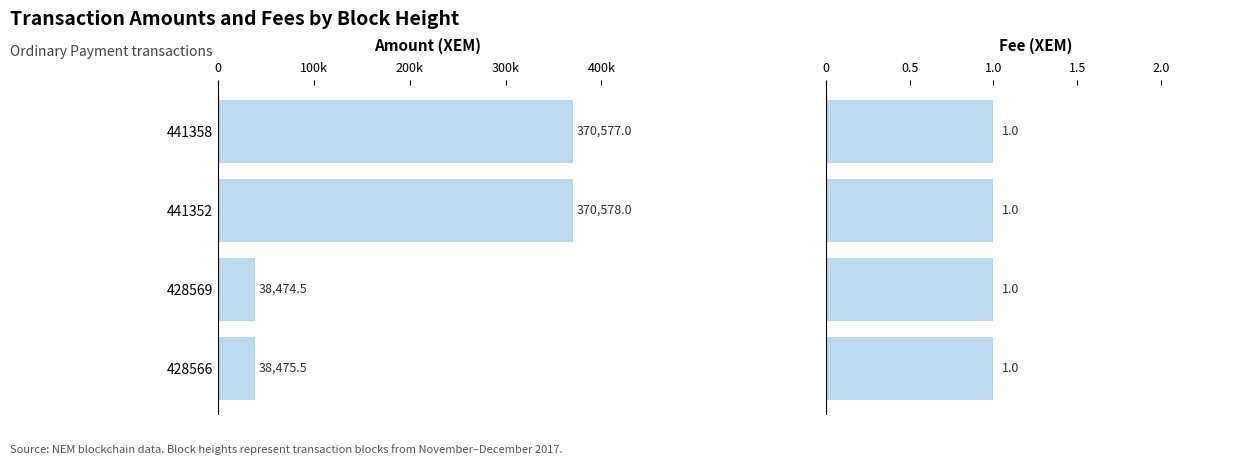

How many bars are there in total?

8